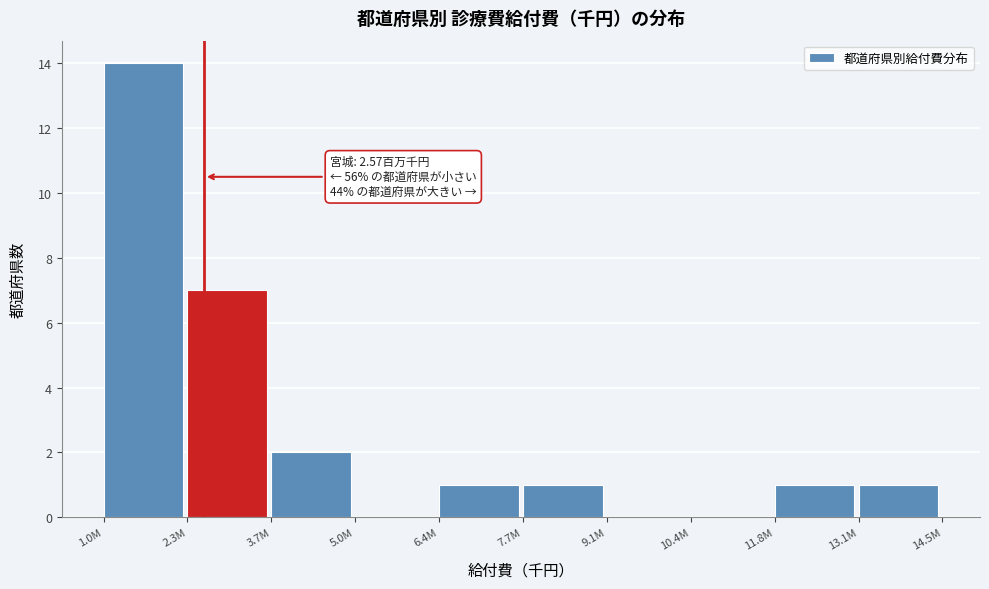

Reading left to right, list all the values displayed in this chart.

1.0M=14	2.3M=7	3.7M=2	5.0M=0	6.4M=1	7.7M=1	9.1M=0	10.4M=0	11.8M=1	13.1M=1